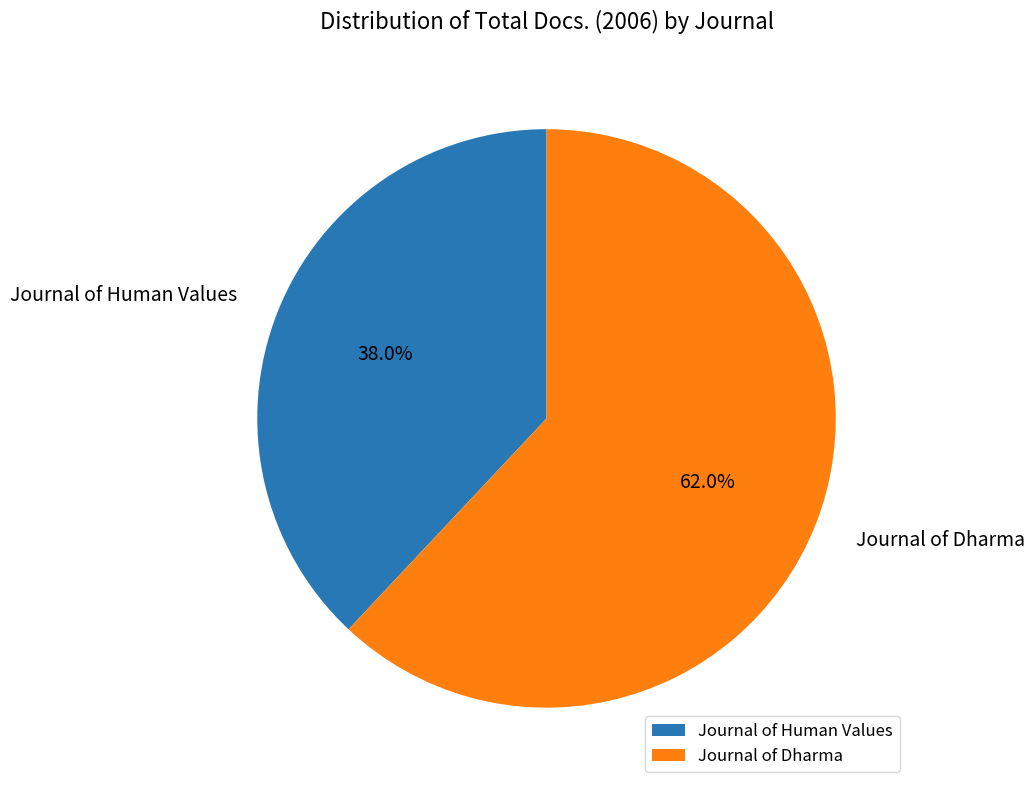

Rank the categories by value from highest to lowest.

Journal of Dharma, Journal of Human Values